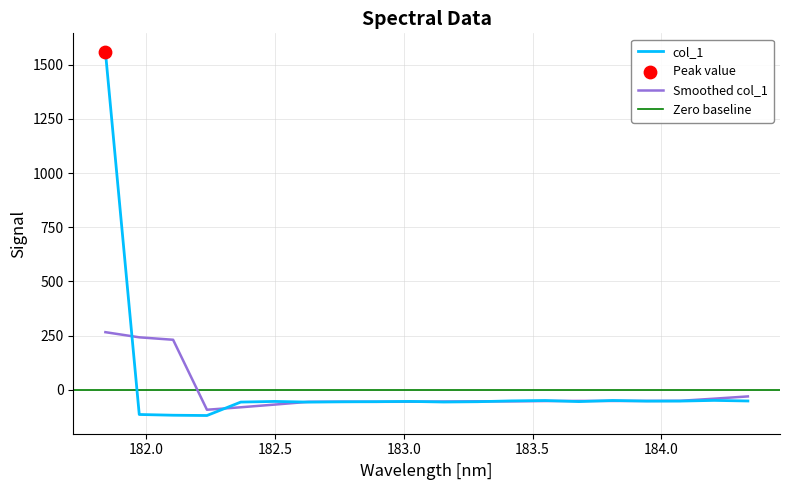

What is the change in value from 182.6299929592 to 184.2046578328?

+7.8